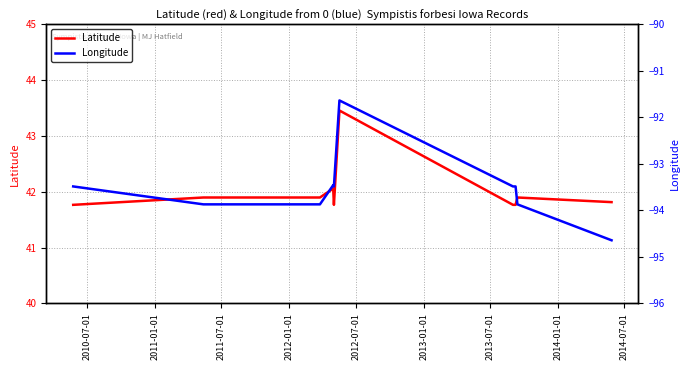

What is the maximum value for Latitude?

43.5